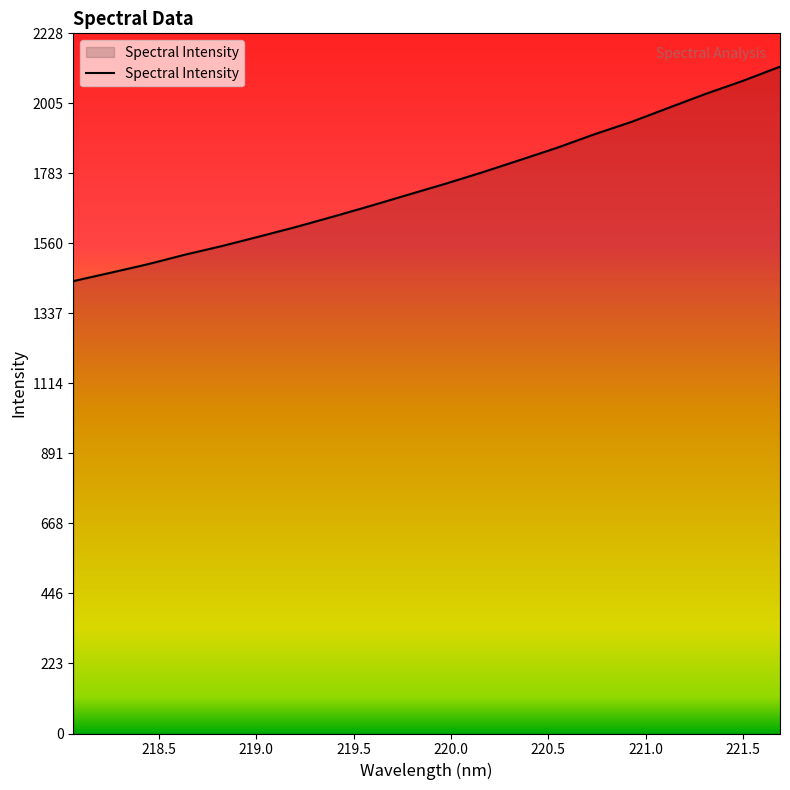

How many lines are shown in the chart?

1